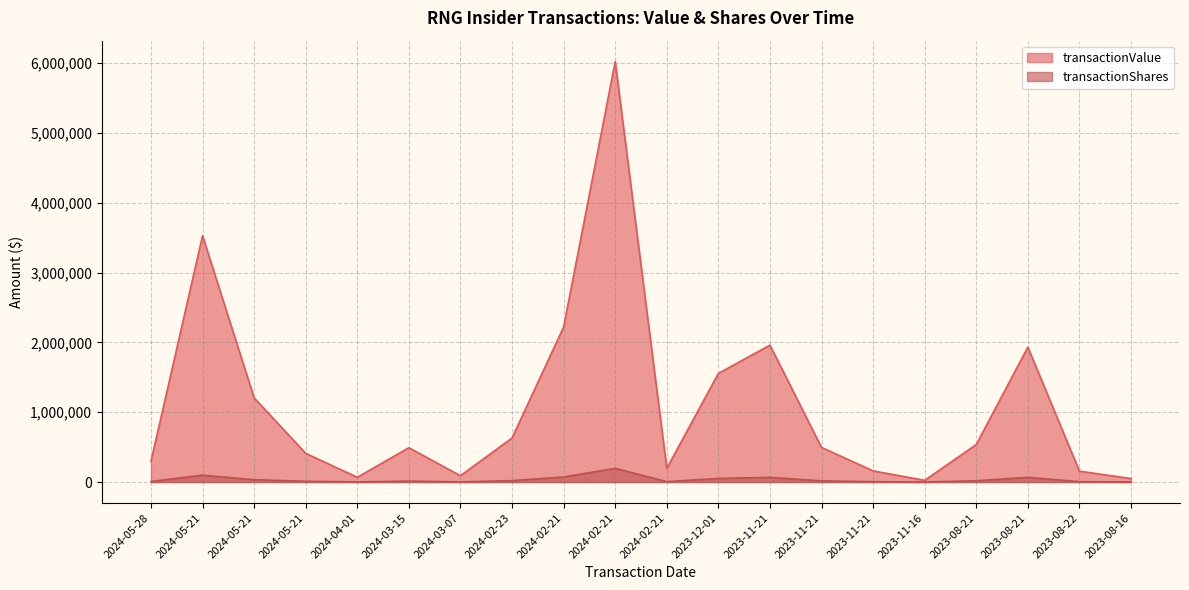

Reading left to right, extract all data points from this chart.

transactionValue: 2024-05-28=295433	2024-05-21=3527055	2024-05-21=1205723	2024-05-21=410712	2024-04-01=68539	2024-03-15=491655	2024-03-07=90726	2024-02-23=630729	2024-02-21=2219690	2024-02-21=6019606	2024-02-21=196392	2023-12-01=1555413	2023-11-21=1960842	2023-11-21=495719	2023-11-21=159996	2023-11-16=24960	2023-08-21=537243	2023-08-21=1931996	2023-08-22=156097	2023-08-16=50117
transactionShares: 2024-05-28=8478	2024-05-21=98543	2024-05-21=33725	2024-05-21=11406	2024-04-01=1984	2024-03-15=14113	2024-03-07=2573	2024-02-23=20455	2024-02-21=72469	2024-02-21=195778	2024-02-21=6224	2023-12-01=51962	2023-11-21=67725	2023-11-21=17159	2023-11-21=5433	2023-11-16=832	2023-08-21=18813	2023-08-21=67724	2023-08-22=5434	2023-08-16=1690